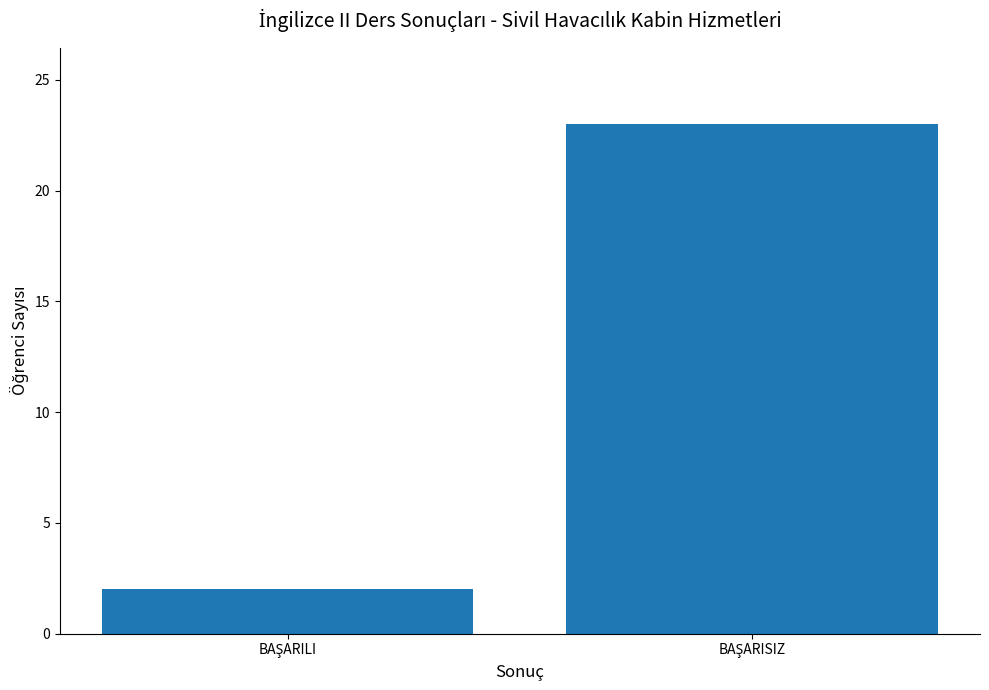

Does the chart contain any negative values?

No